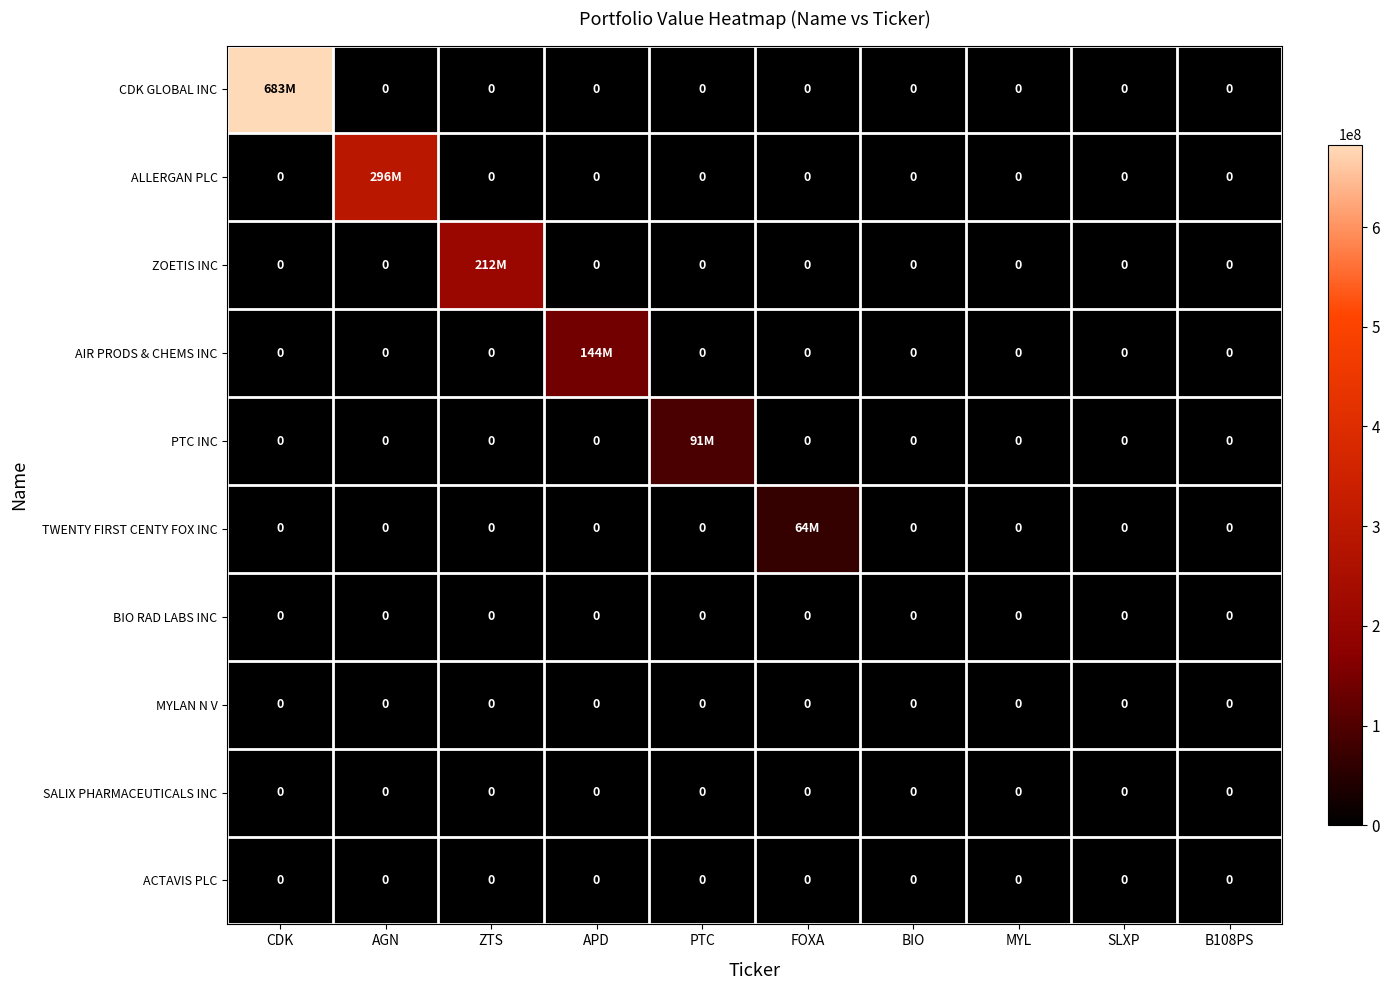

At CDK, list the series in order from largest to smallest.

CDK GLOBAL INC, ALLERGAN PLC, ZOETIS INC, AIR PRODS & CHEMS INC, PTC INC, TWENTY FIRST CENTY FOX INC, BIO RAD LABS INC, MYLAN N V, SALIX PHARMACEUTICALS INC, ACTAVIS PLC